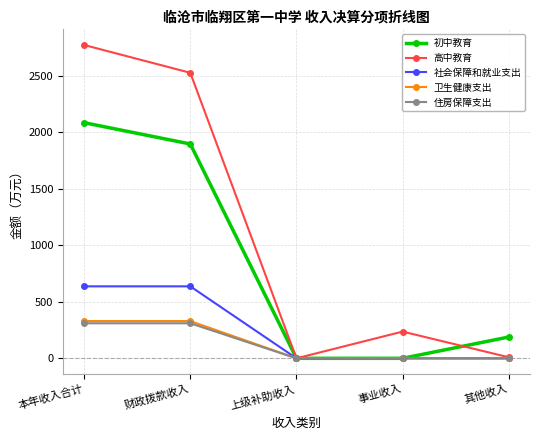

What is the spread (max minus min) of values at 事业收入?

236.4